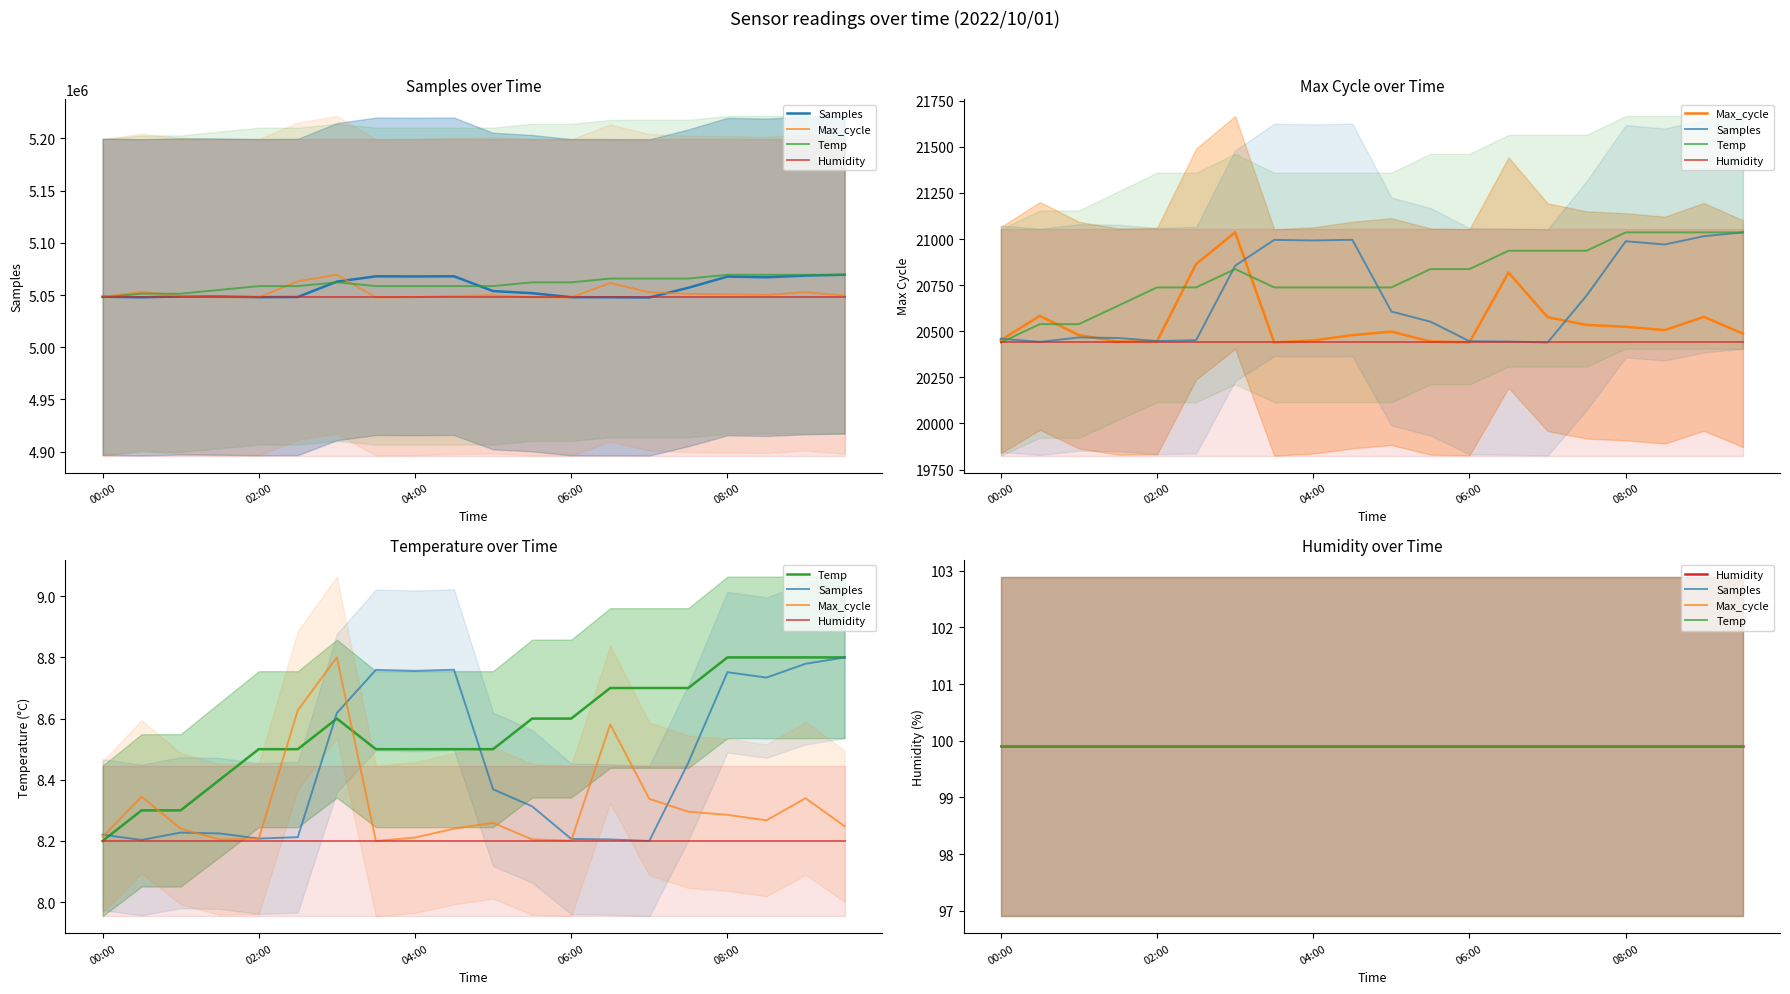

What value does the Max_cycle series have at 02:00?

5047945.8